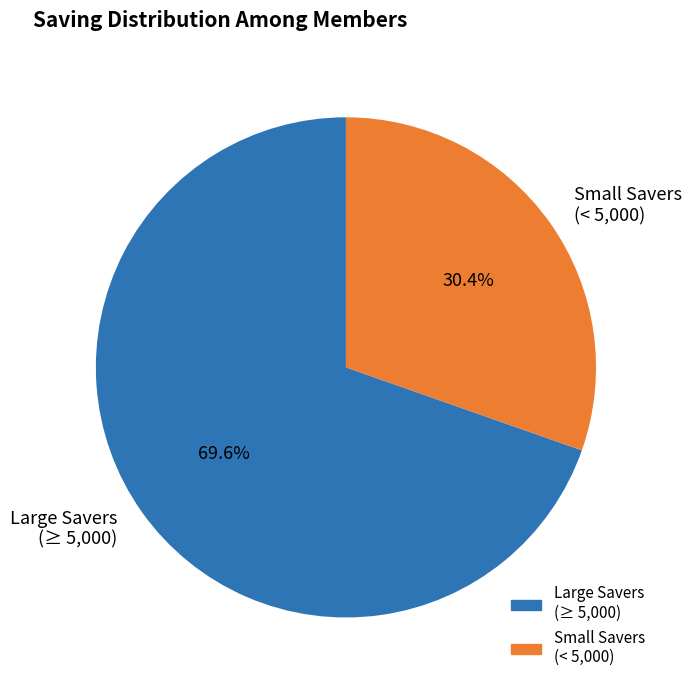

Between Small Savers (< 5,000) and Large Savers (≥ 5,000), which is larger?

Large Savers (≥ 5,000)